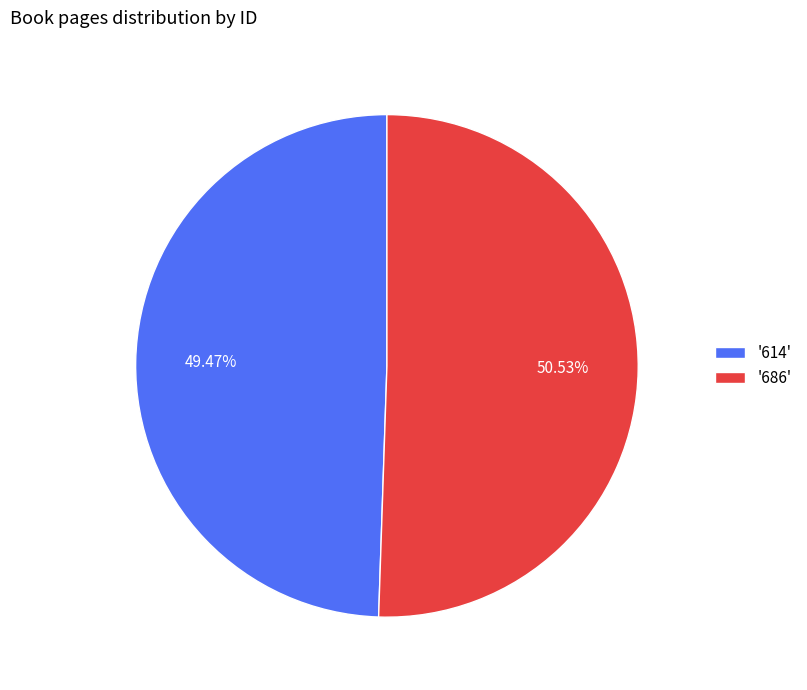

Which has a higher value, '614' or '686'?

'686'